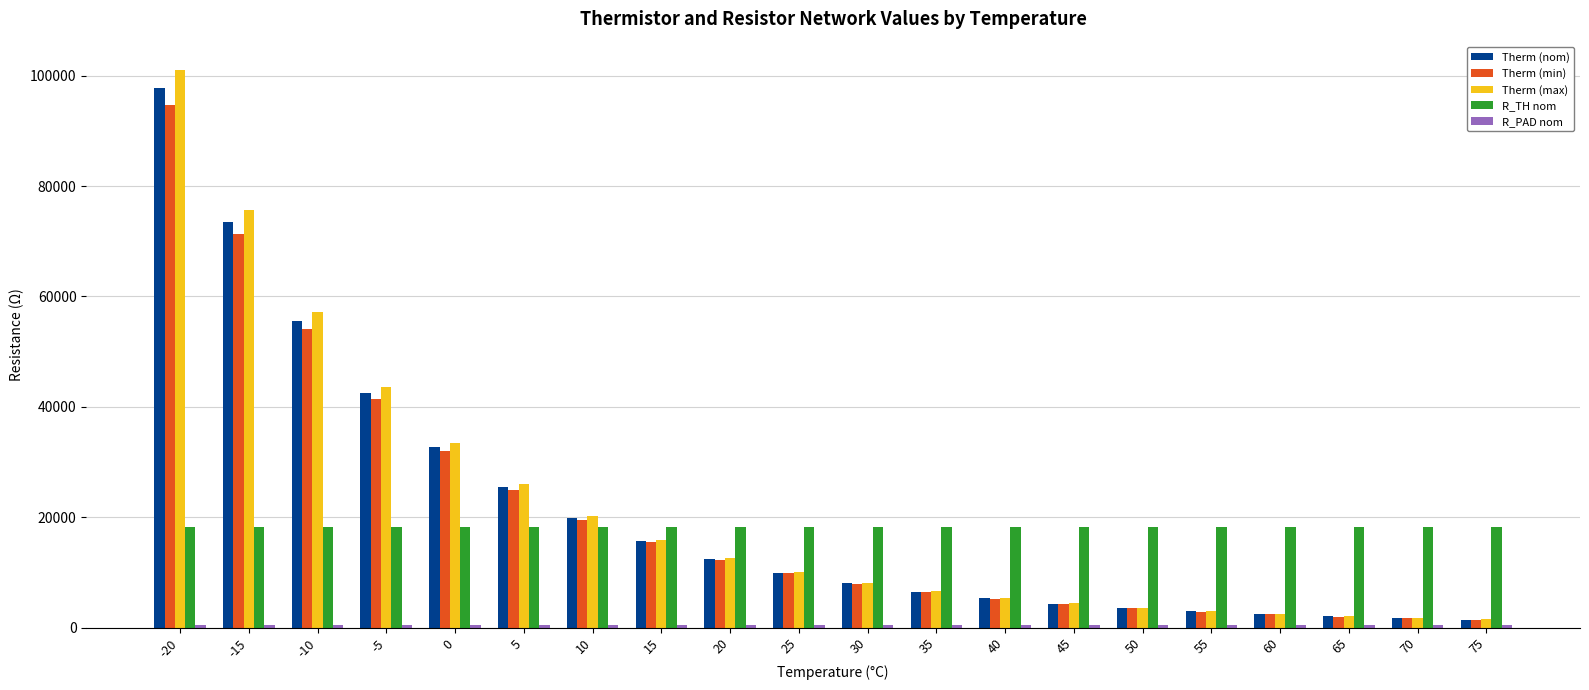

Is the value of R_TH nom at -20 greater than the value of Therm (nom) at 20?

Yes